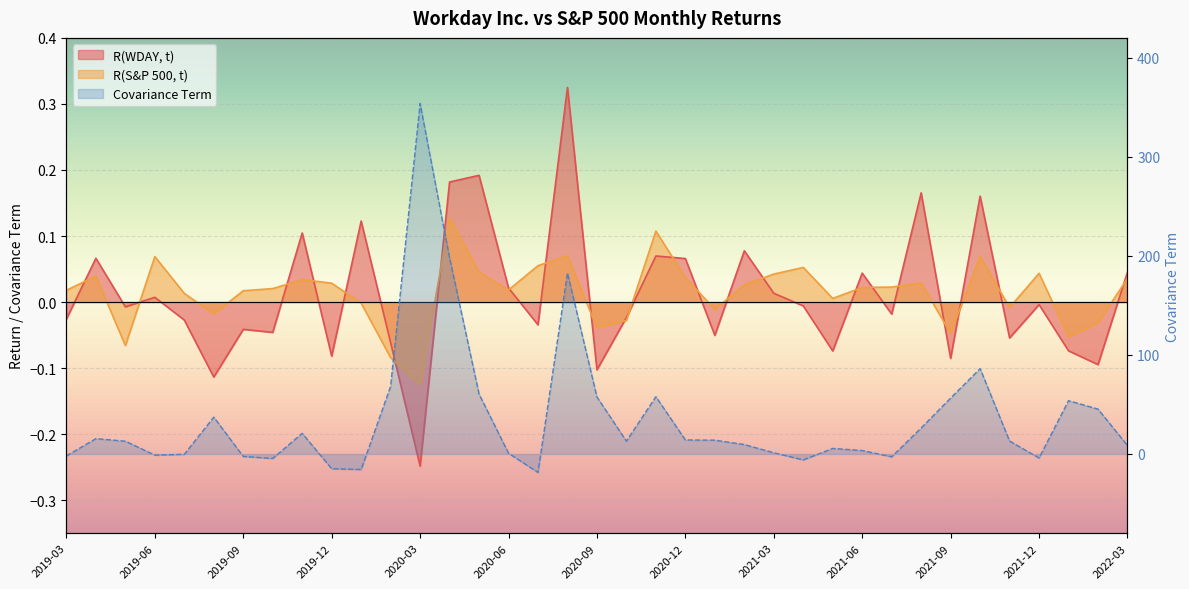

The value of Covariance Term at 2019-06 is -1.2. True or false?

True